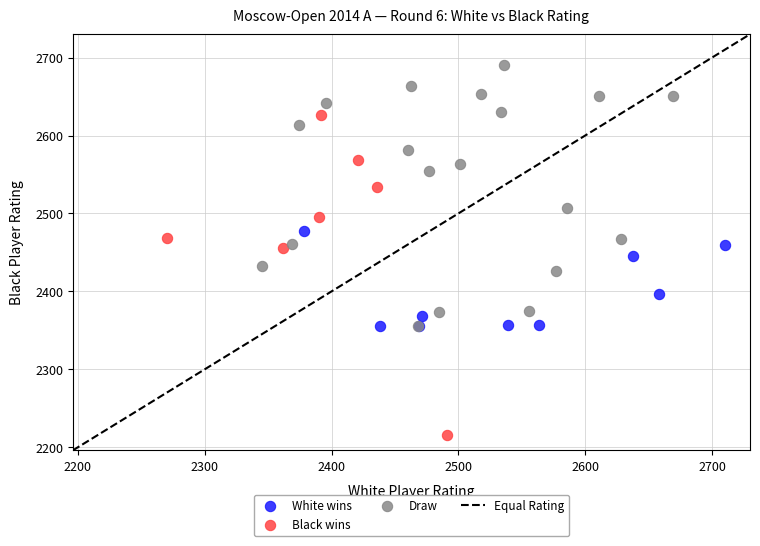

Which series has the largest Y range (max minus min)?

Black wins